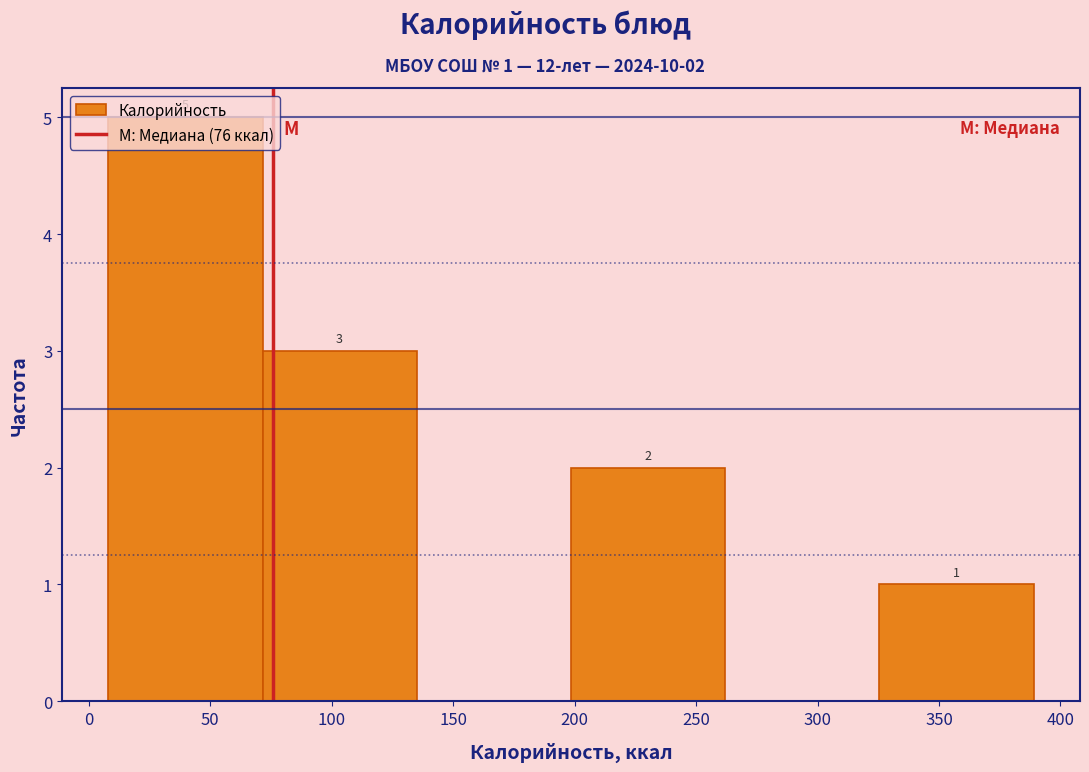

Which range on the x-axis has the tallest bar?

8.0 to 71.5